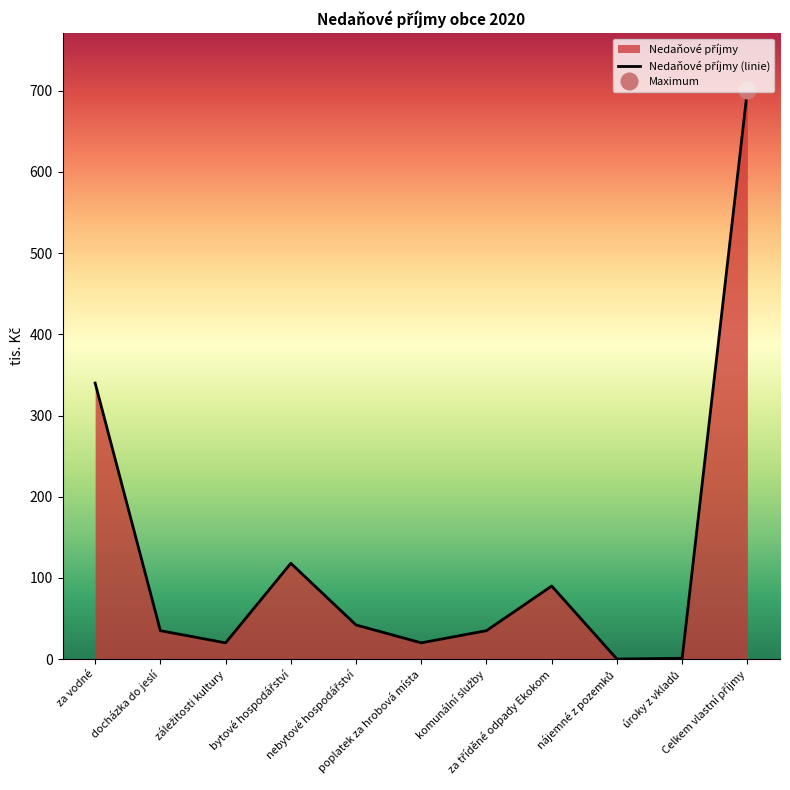

What is the label of the 8th point from the left?

za tříděné odpady Ekokom